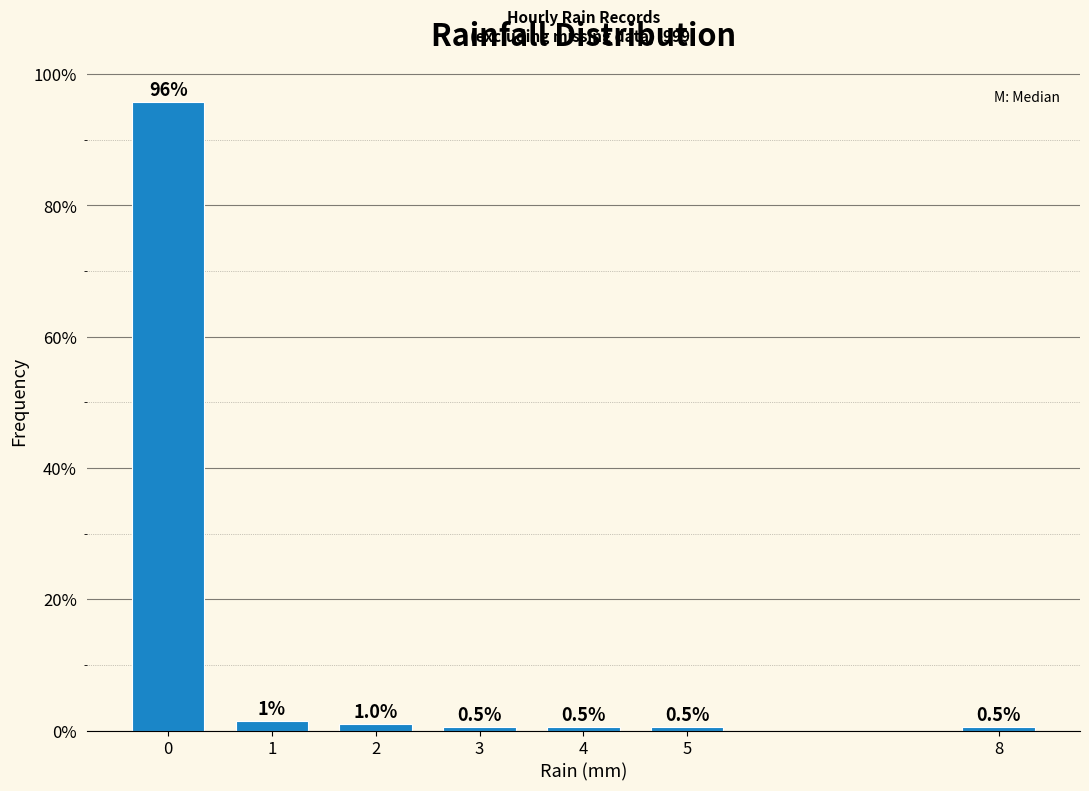

What value does the data have at 2?

1.0